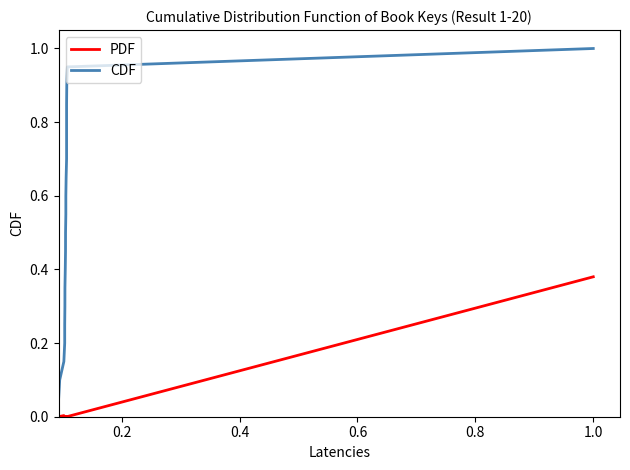

How many series are shown in this chart?

2